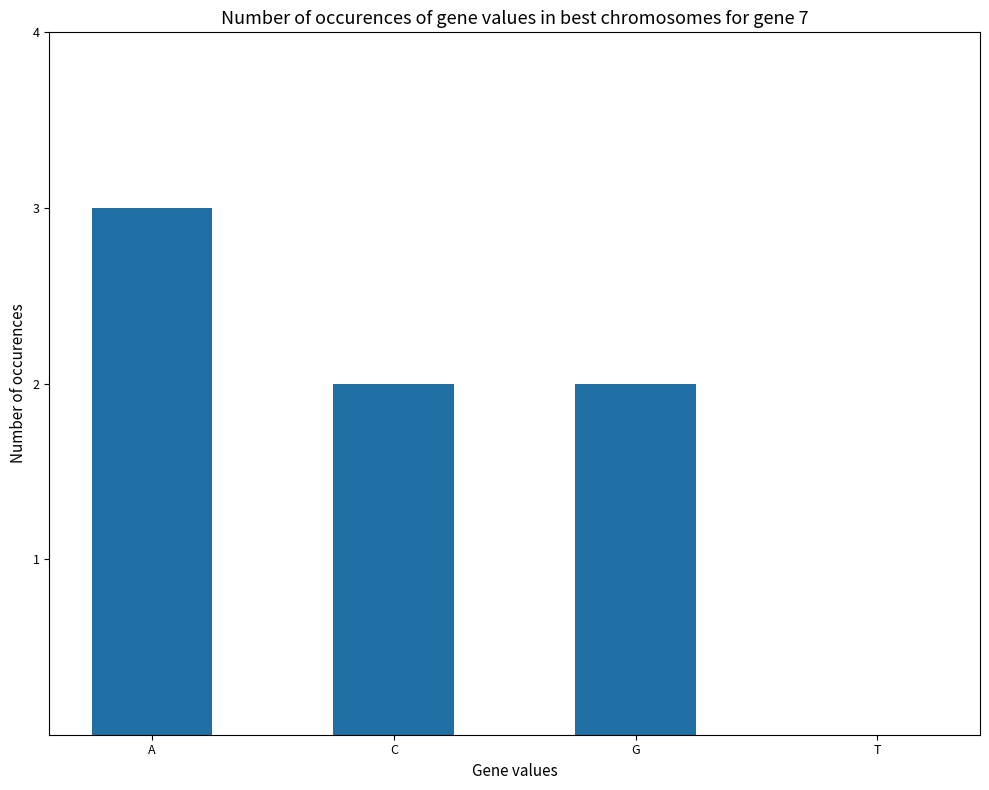

The chart shows a value of 2 at G. True or false?

True